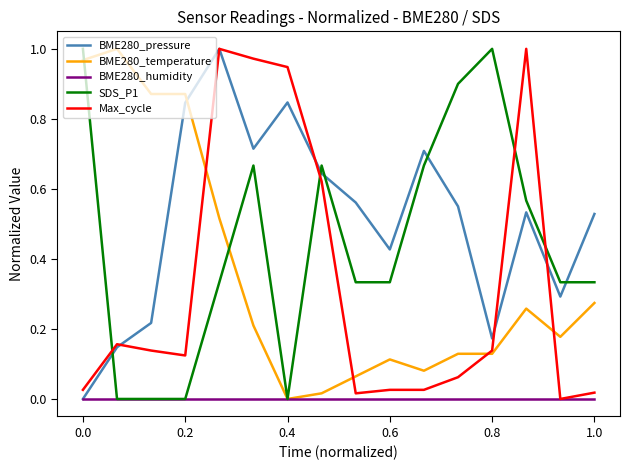

Which series has the largest total across all categories?

BME280_pressure